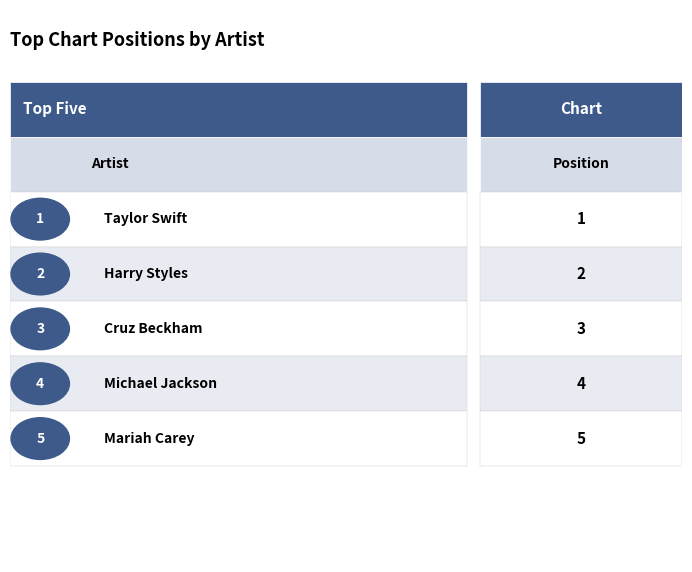

Reading right to left, extract all data points from this chart.

Mariah Carey=5	Michael Jackson=4	Cruz Beckham=3	Harry Styles=2	Taylor Swift=1